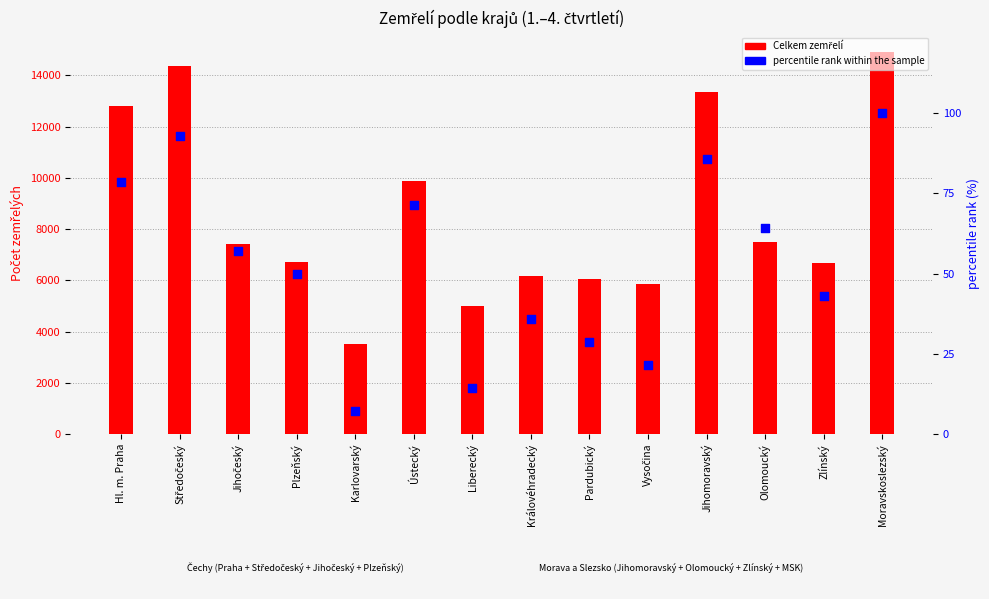

Which series has the largest total across all categories?

Celkem